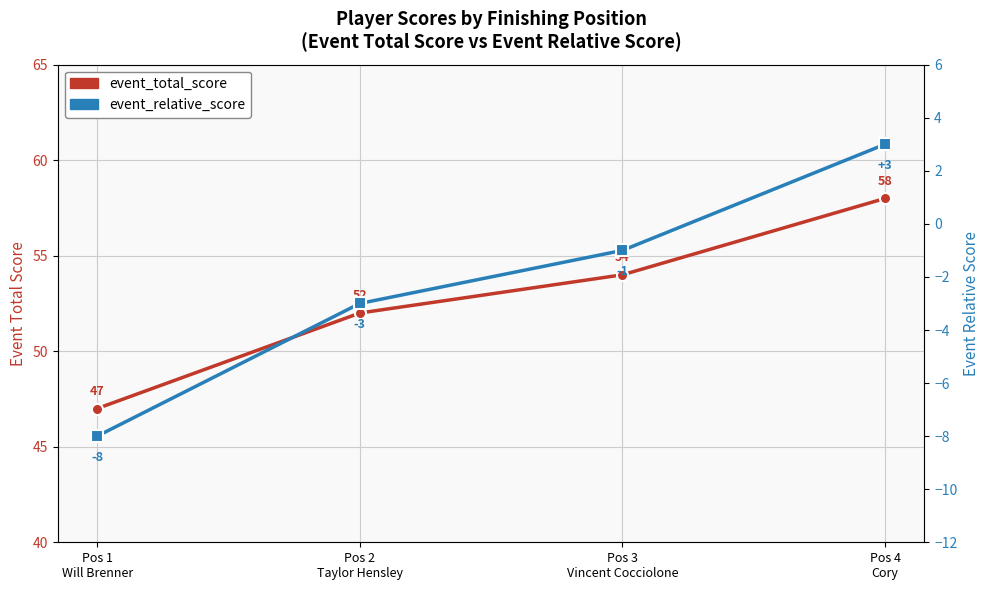

Is it true that event_total_score equals 58 at Pos 4
Cory?

True